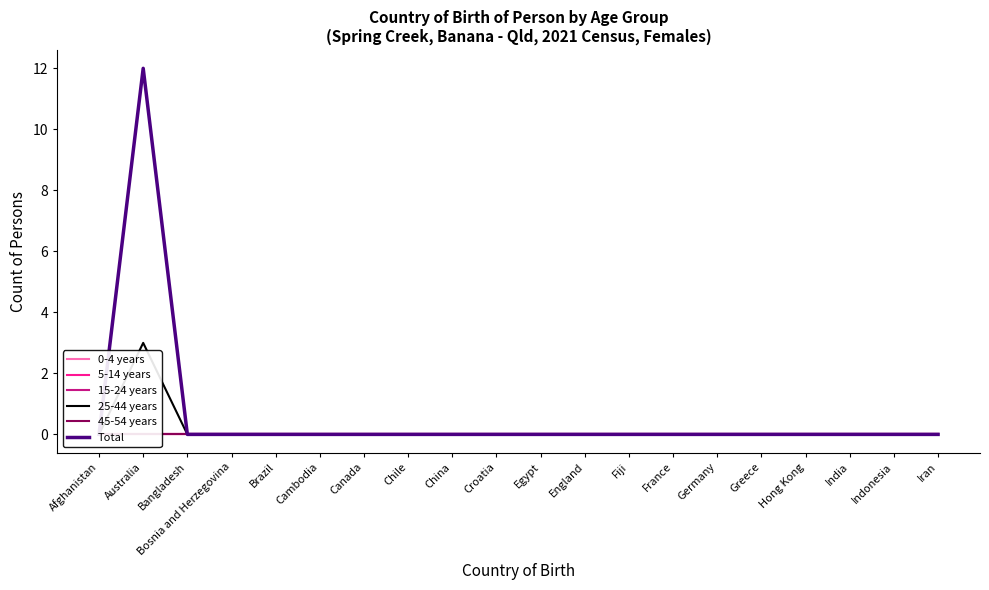

What are all the series names shown in the legend?

0-4 years, 5-14 years, 15-24 years, 25-44 years, 45-54 years, Total